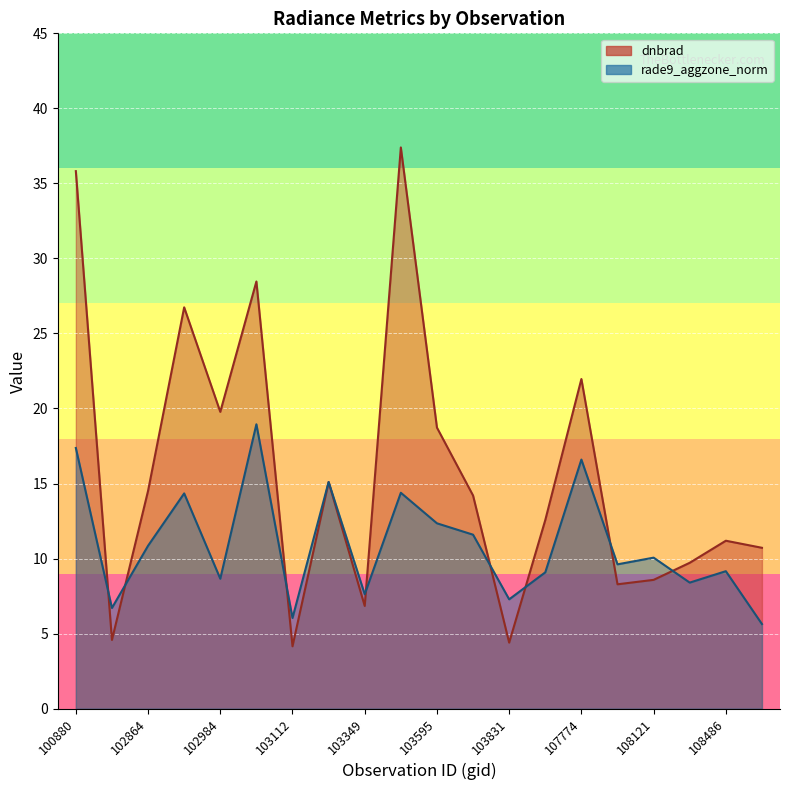

The rade9_aggzone_norm series shows 11.6 at 108474. True or false?

False